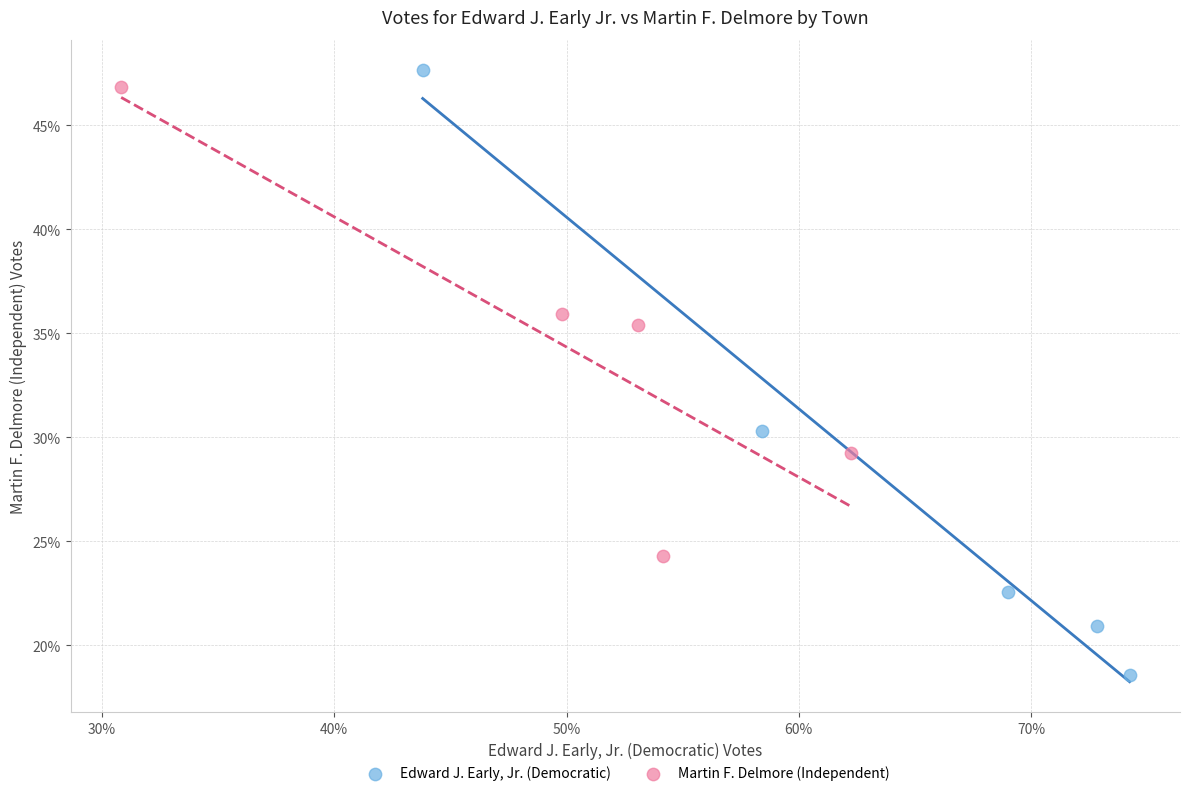

Which series contains the lowest Y value?

Edward J. Early, Jr. (Democratic)